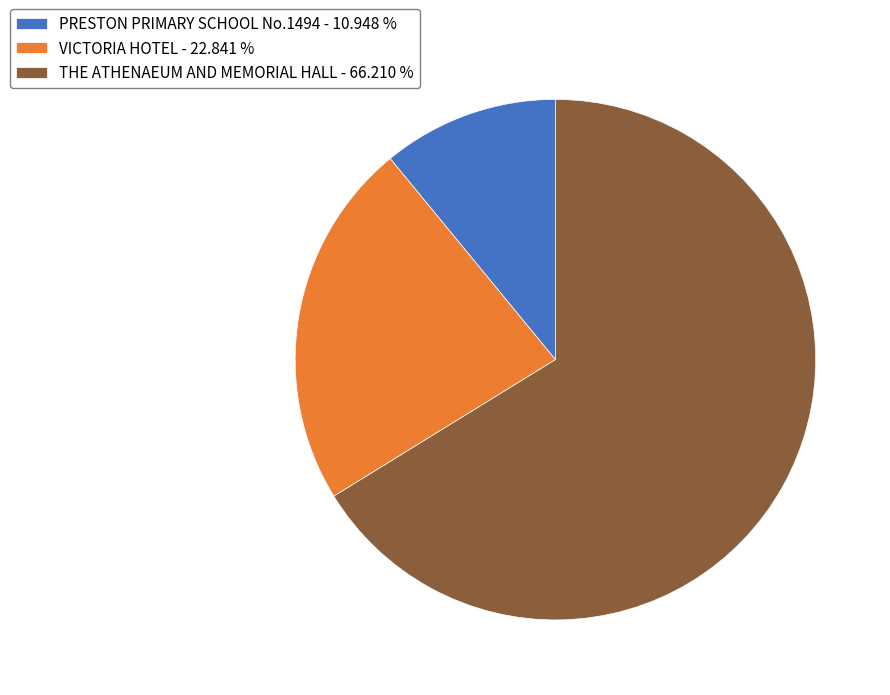

Is there a majority slice in this chart?

Yes